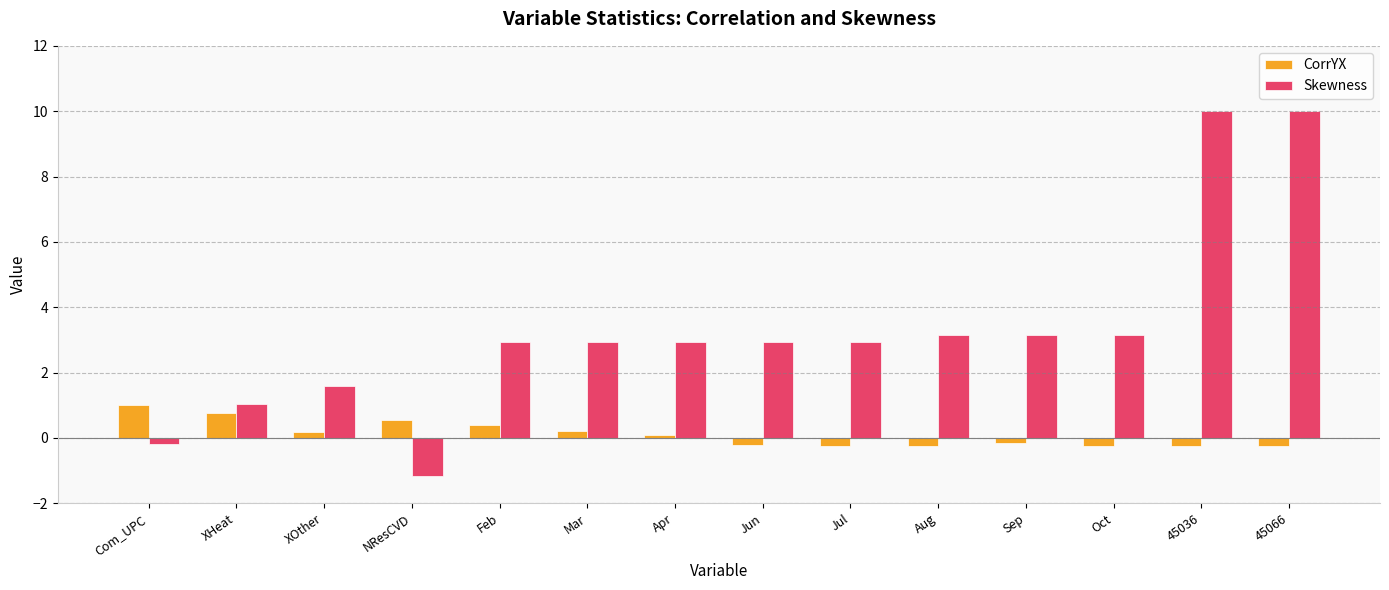

How many data points in CorrYX are above 0?

7